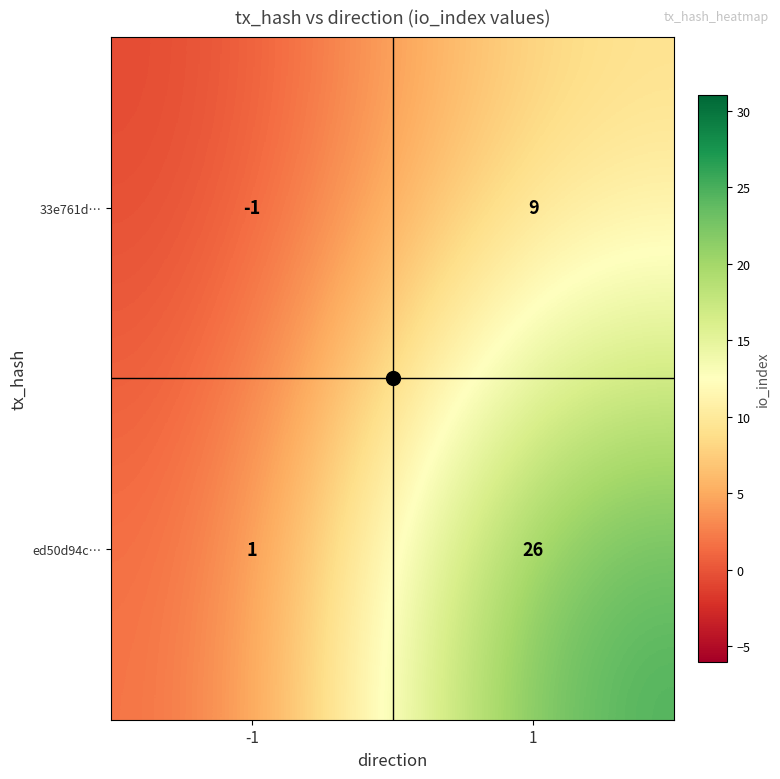

What is the sum of the ed50d94c… values at 1 and -1?

27